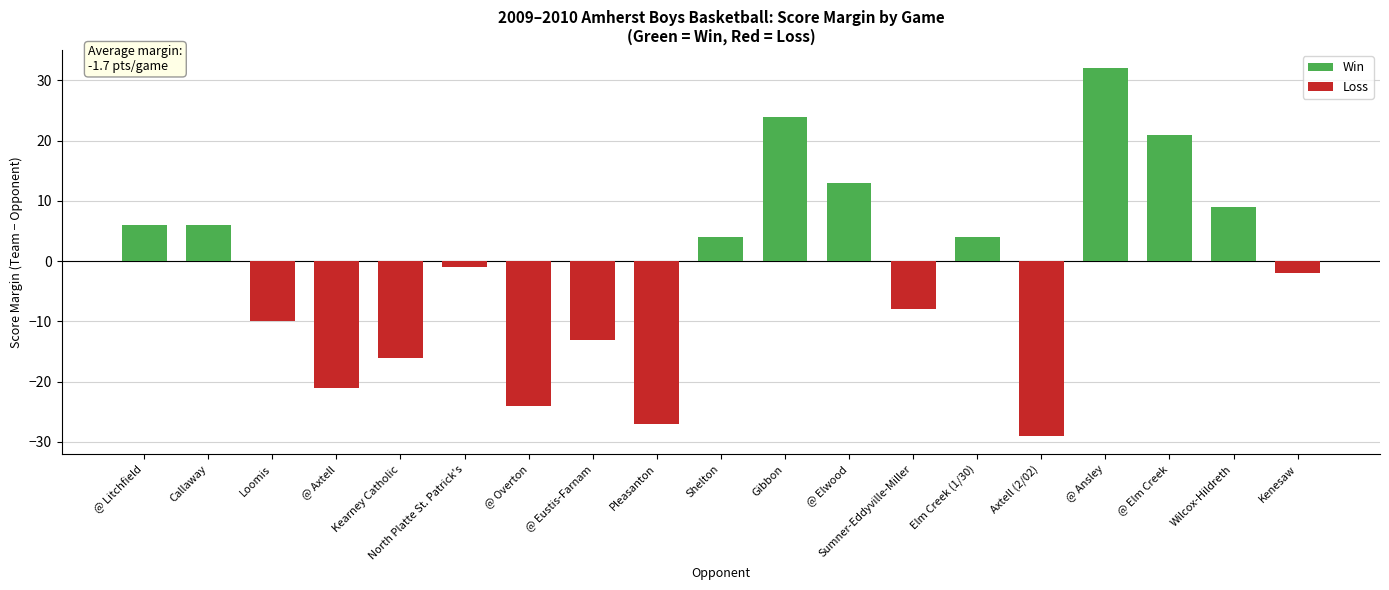

What is the greatest value displayed?

32